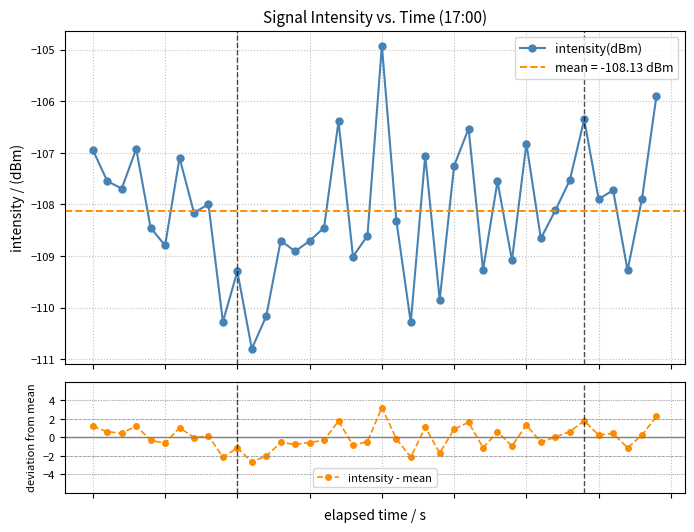

What is the value of the intensity - mean point at the 1st from the left?

1.2